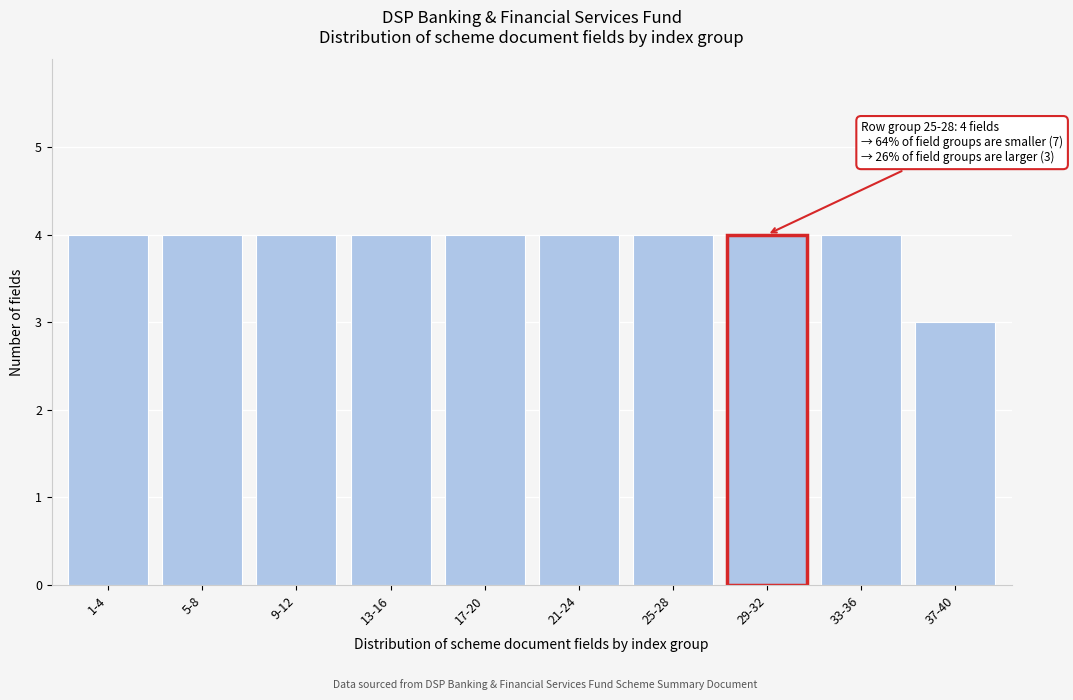

Reading left to right, transcribe all the data shown in this chart.

4	4	4	4	4	4	4	4	4	3